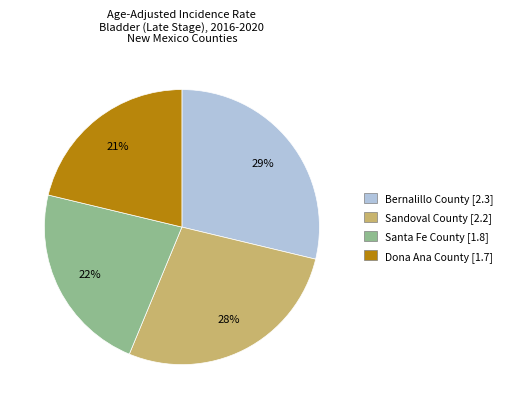

What is the smallest slice in the pie chart?

Dona Ana County